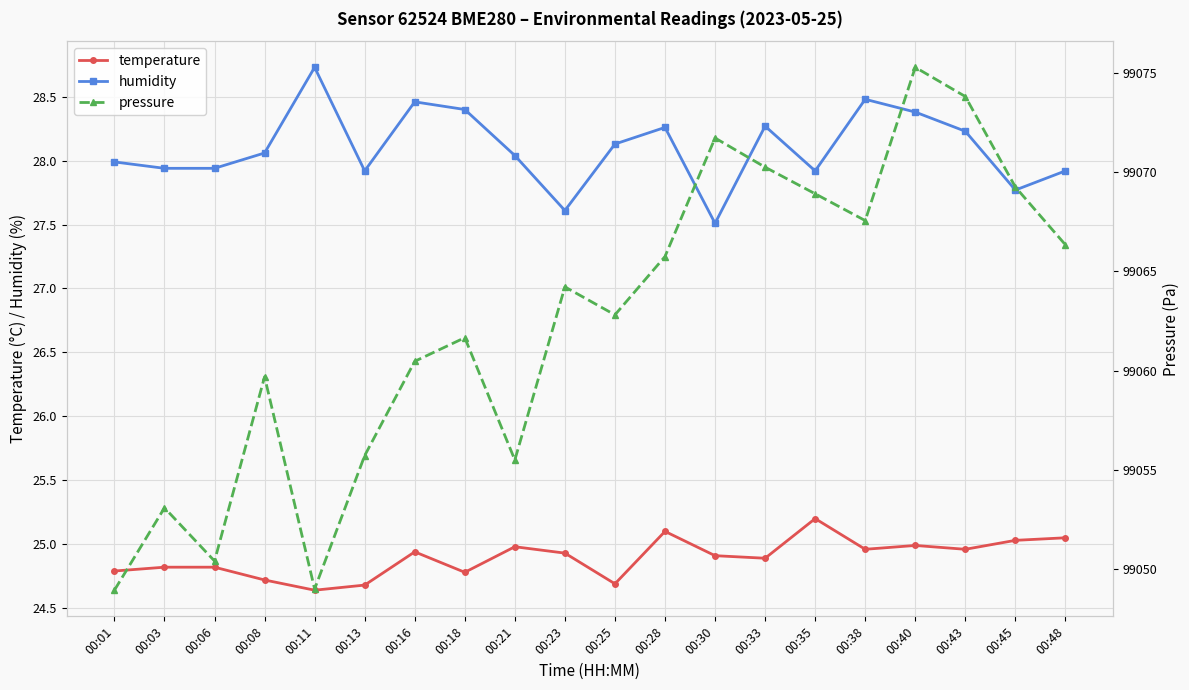

Where is the first local minimum for humidity?

00:13